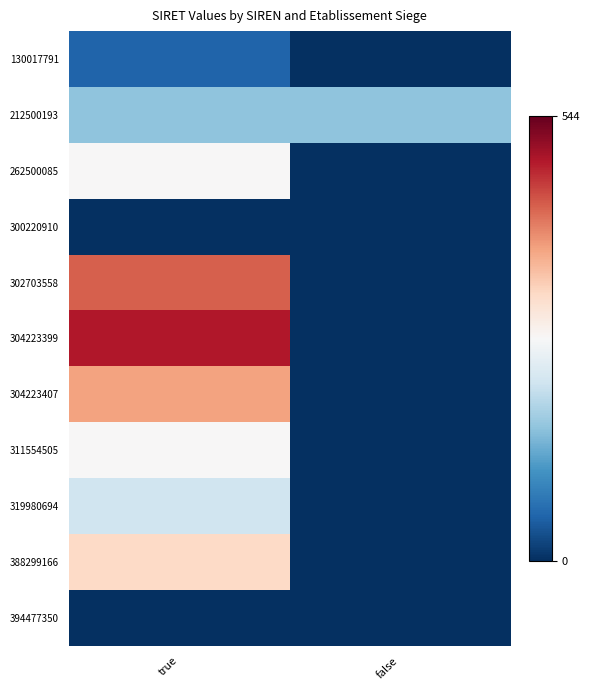

List the series in order of their peak value, lowest first.

300220910, 394477350, 130017791, 212500193, 319980694, 262500085, 311554505, 388299166, 304223407, 302703558, 304223399